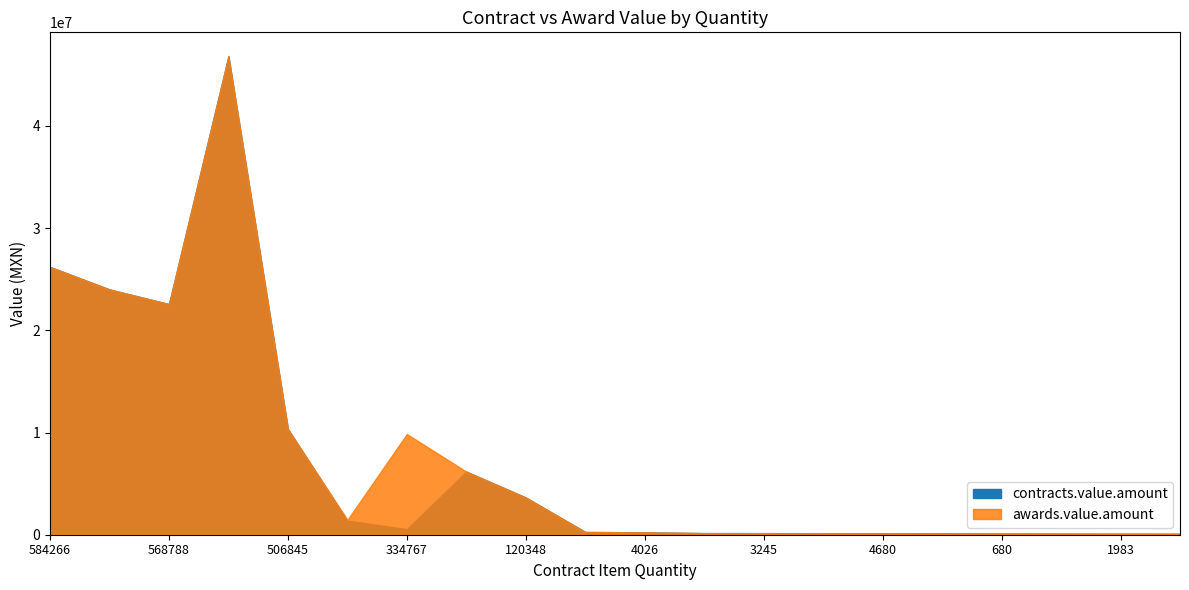

Where is contracts.value.amount nearest to the value 23452837?

570832